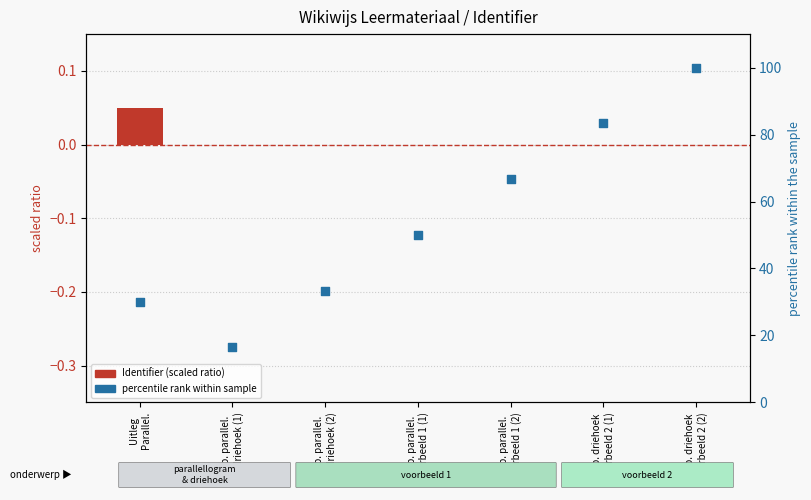

What are all the series names shown in the legend?

Identifier (scaled ratio), percentile rank within sample